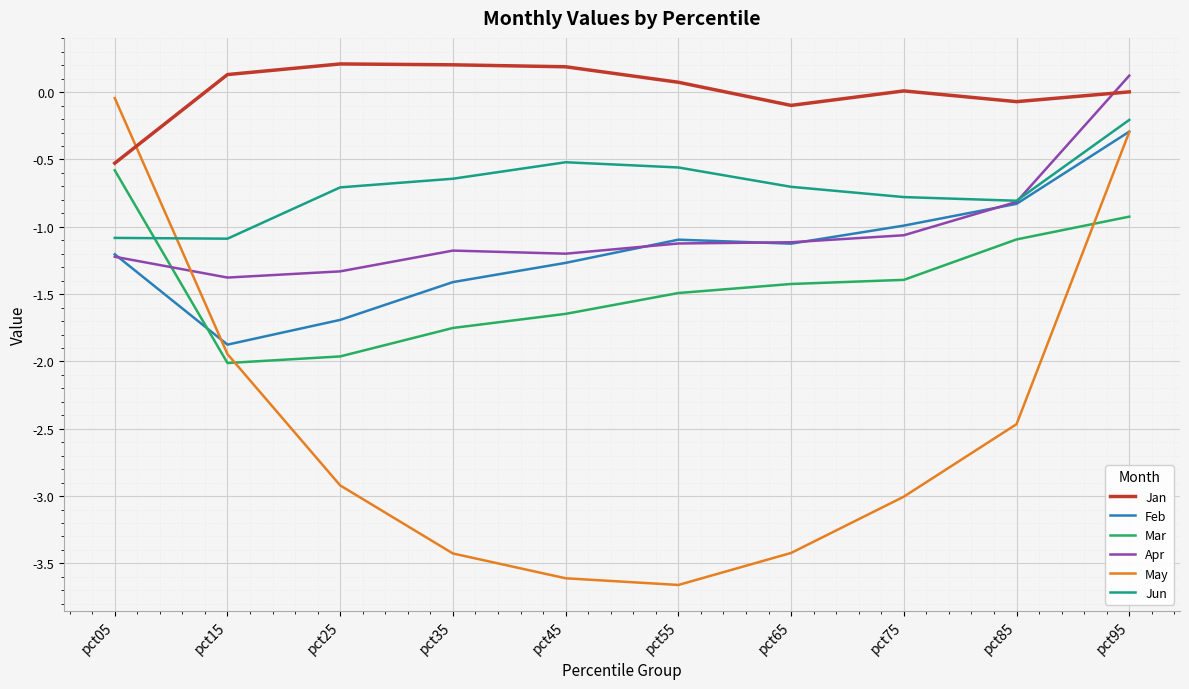

What is the difference between the maximum and minimum values in the Jan series?

0.7